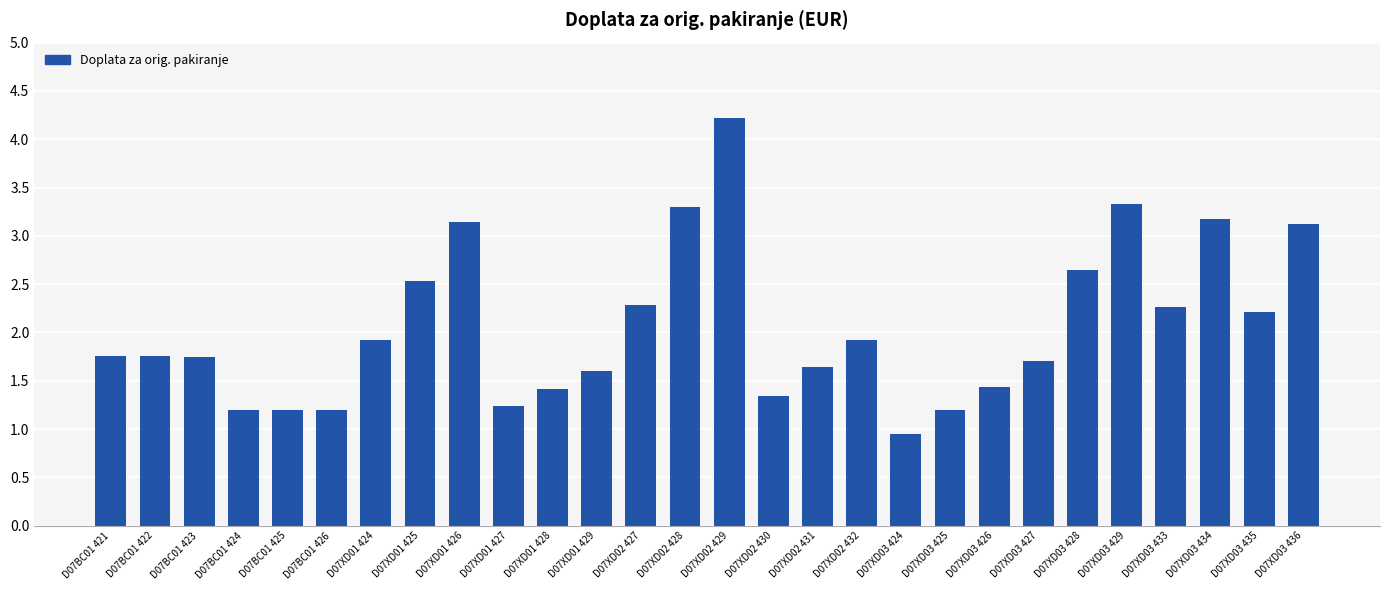

What is the average value?

2.1